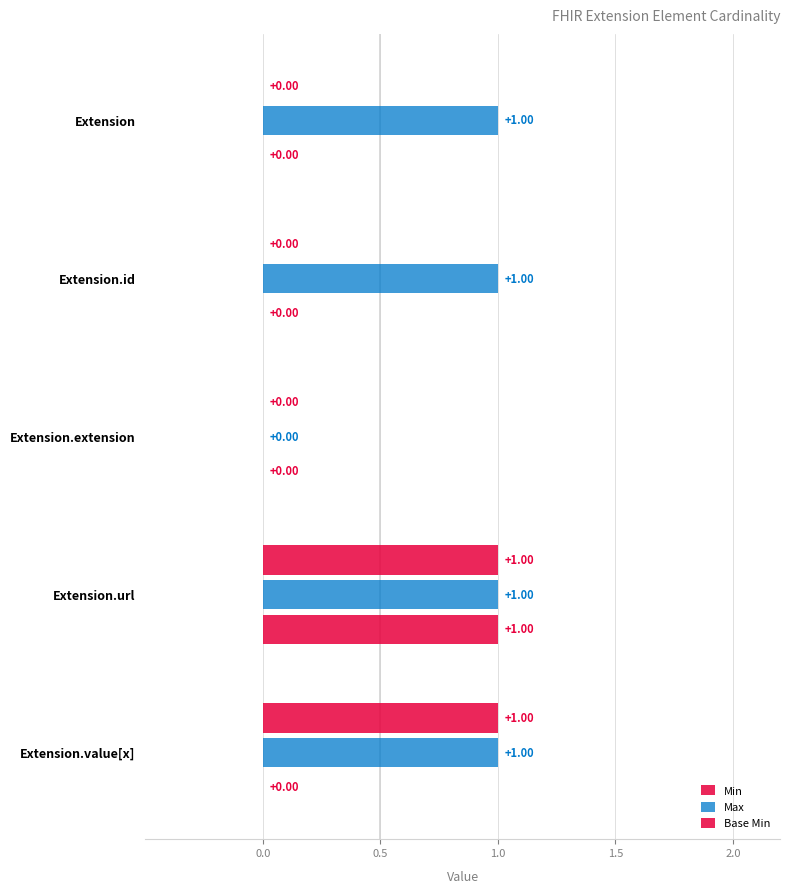

How many data points in Min are above 0?

2